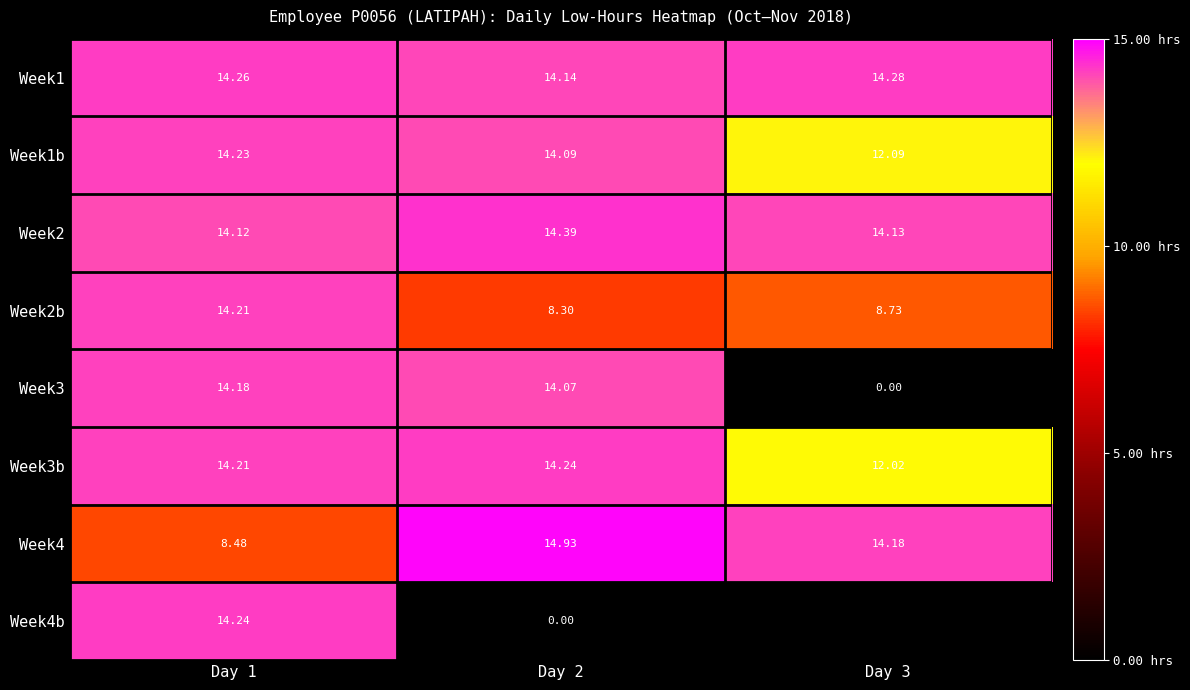

What is the approximate value of Week1b at Day 3?

12.1